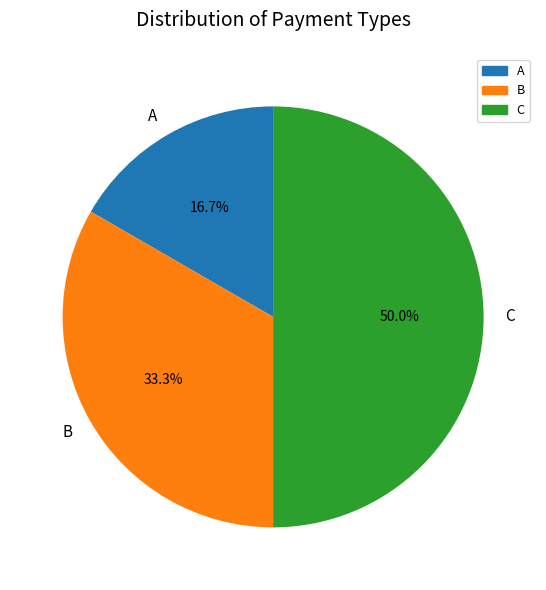

To the nearest percent, what is the difference between the largest and smallest slice percentages?

33%